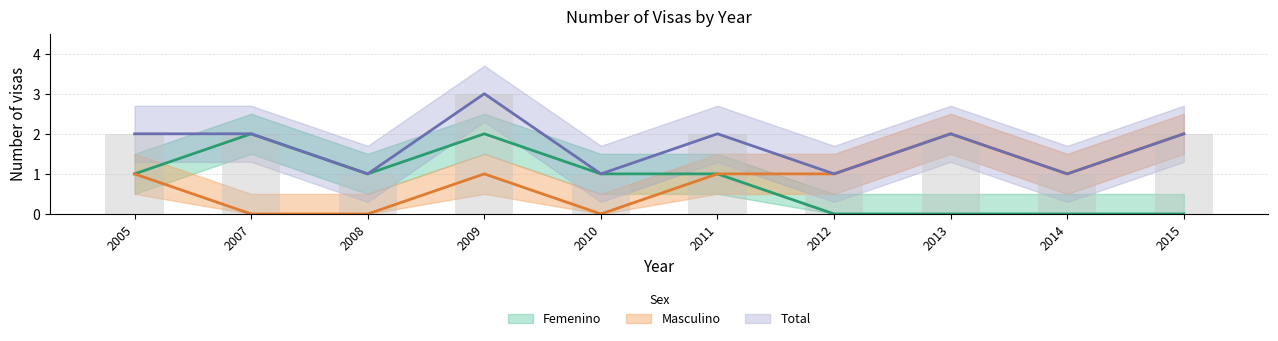

How many Total values are between 1 and 2?

9